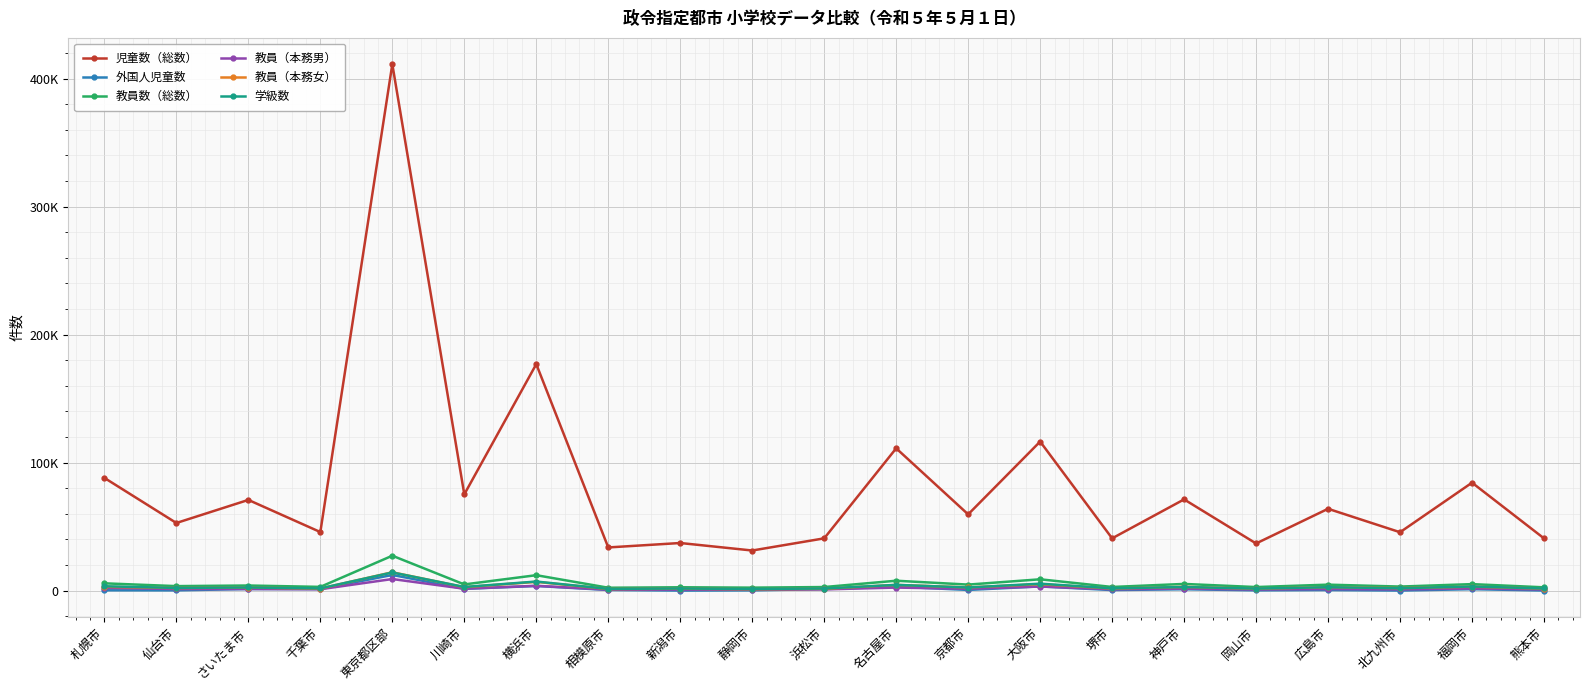

Between 福岡市 and 札幌市, which is larger?

札幌市